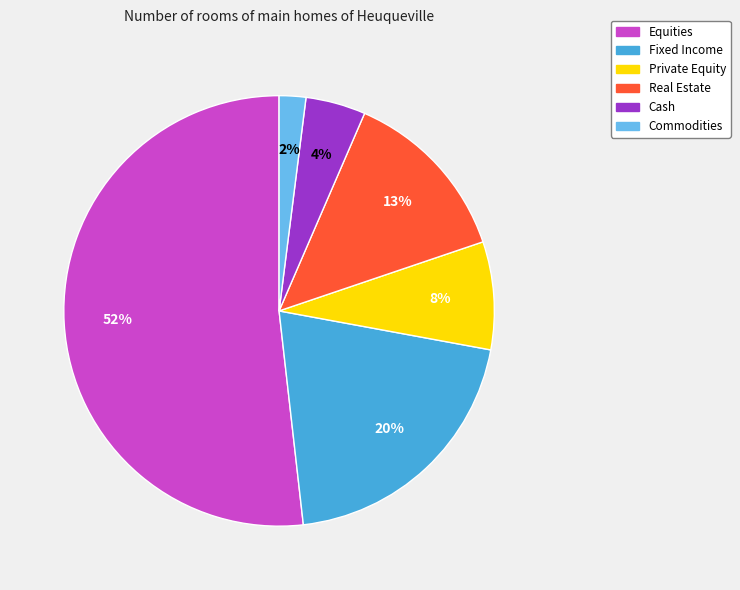

To the nearest percent, what percentage of the pie is Commodities?

2%